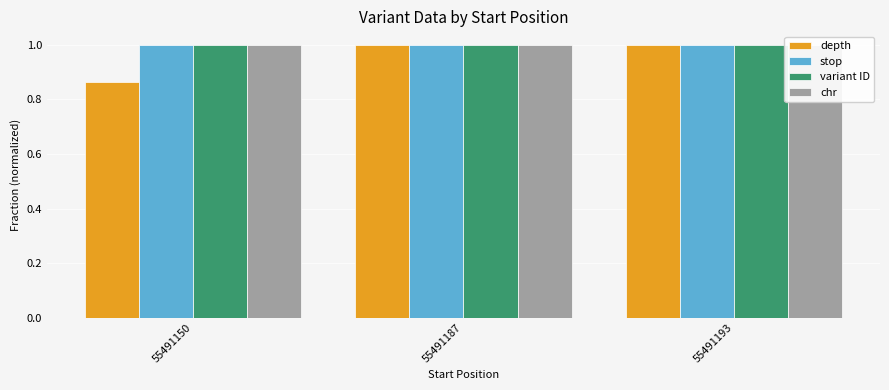

Is the value of variant ID at 55491150 greater than the value of chr at 55491193?

No